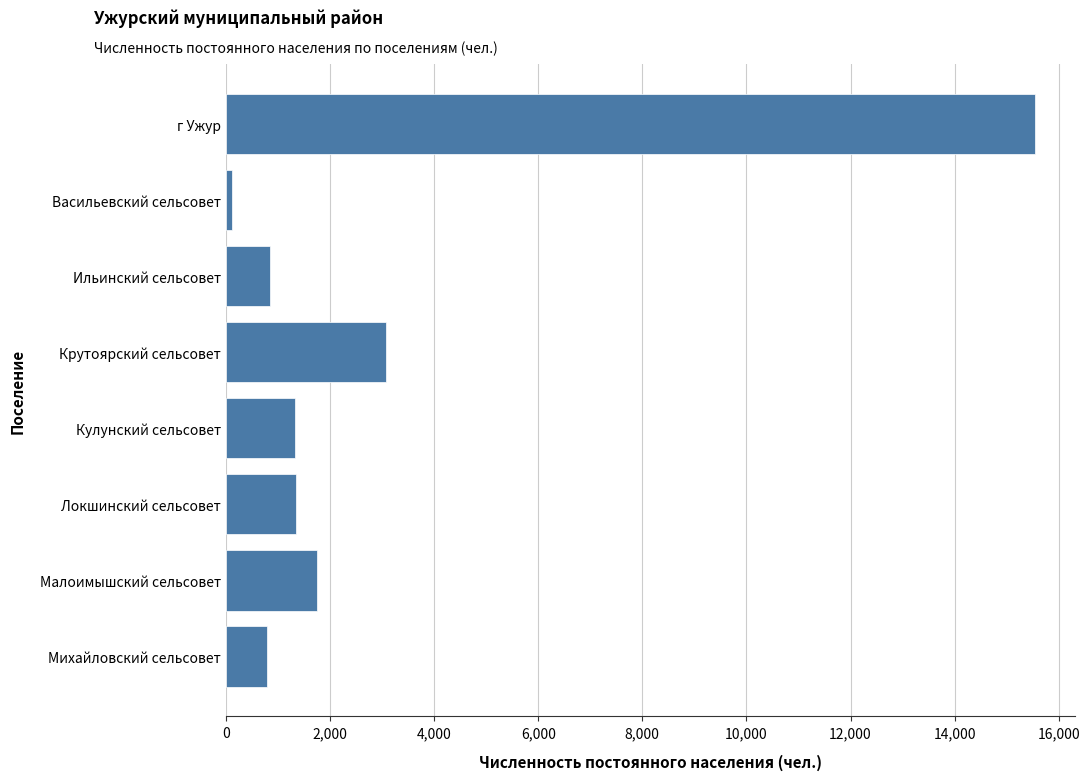

True or false: the data shows 1759 at Малоимышский сельсовет.

True